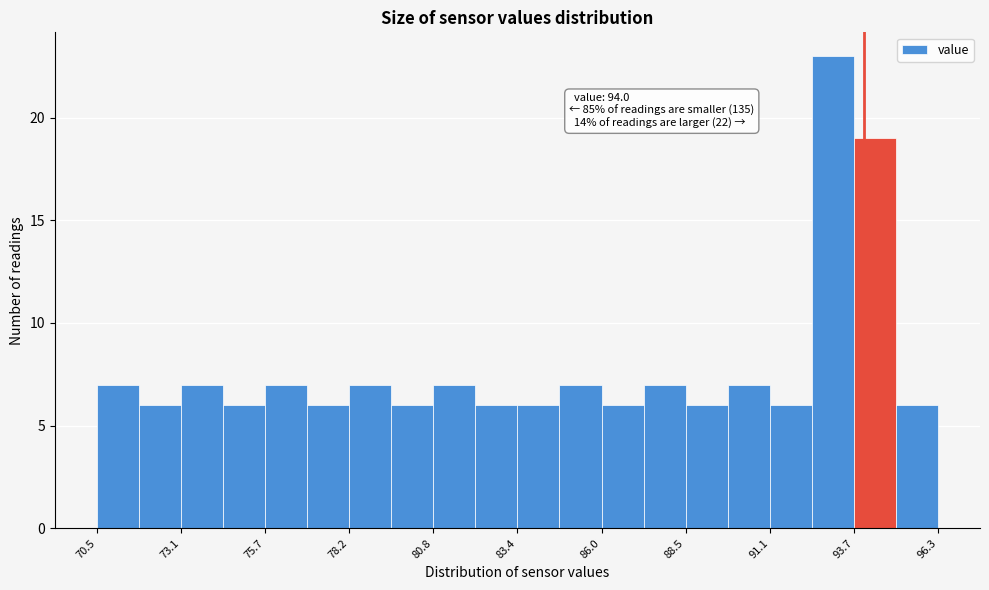

Read against the x-axis, roughly where is the centre of the tallest bar?

93.0